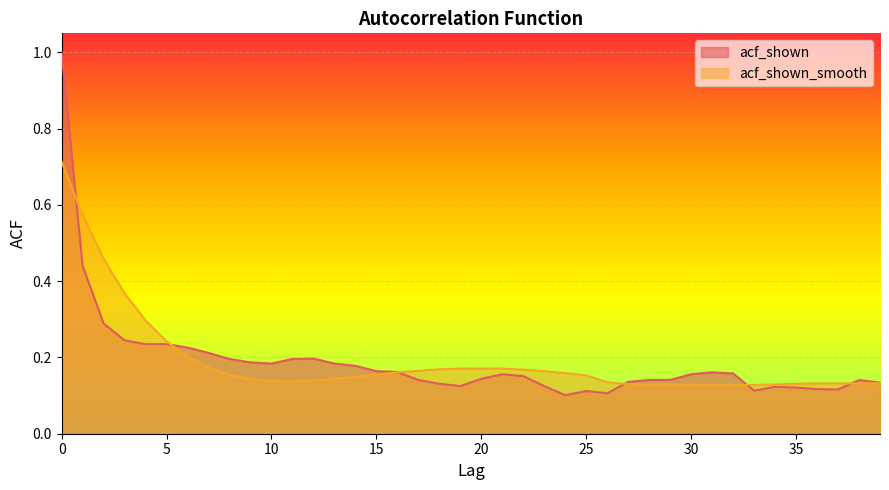

What is the value of the acf_shown point at the 12th from the left?

0.2